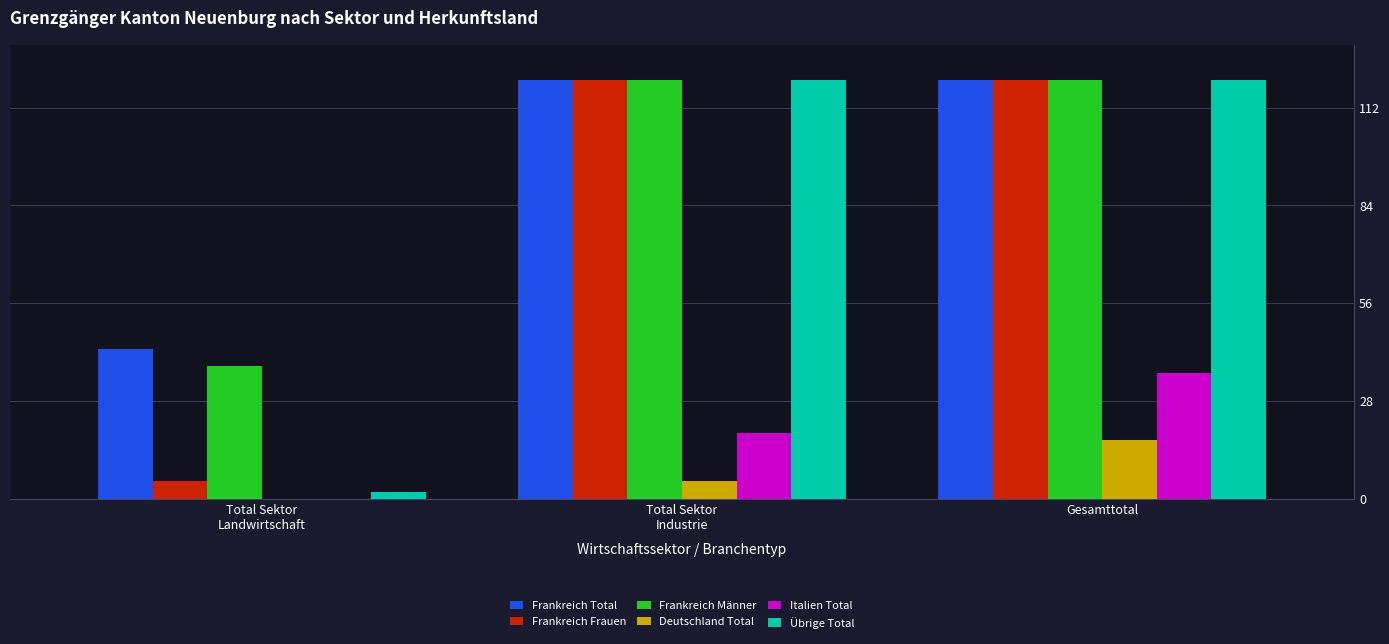

What is the maximum value shown in the chart?

120